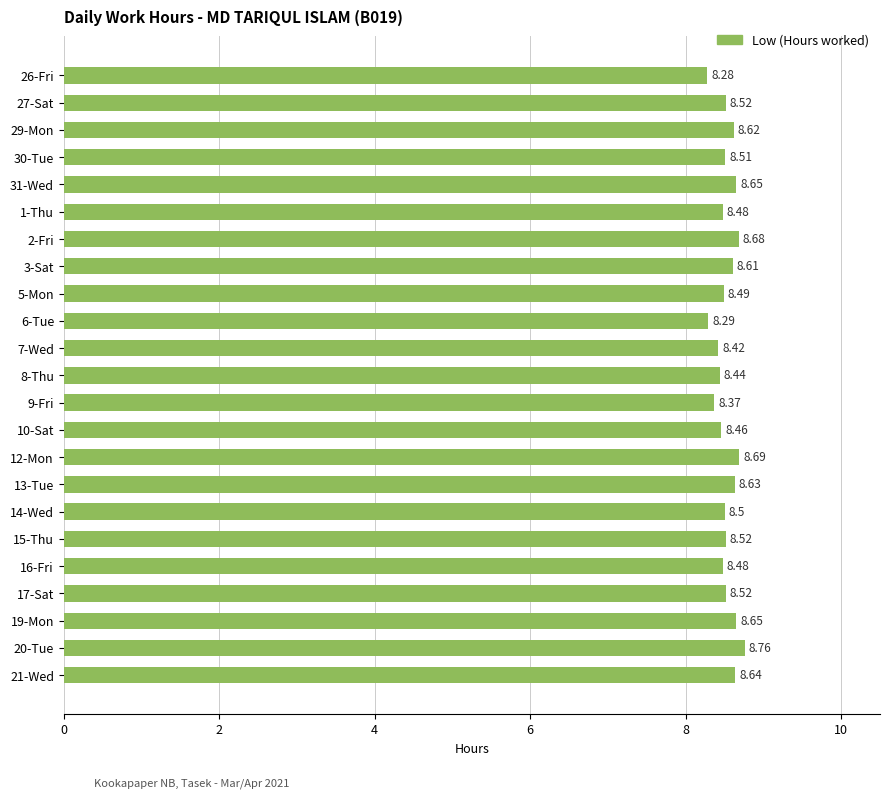

What is the average value?

8.5